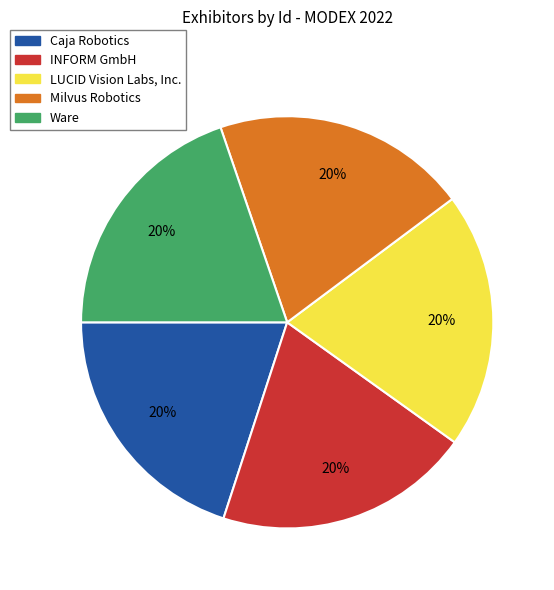

Is there a majority slice in this chart?

No